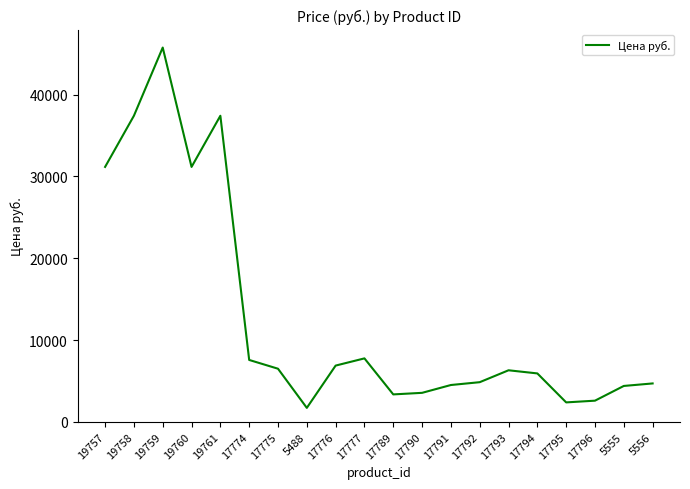

The chart shows a value of 4499 at 17791. True or false?

True